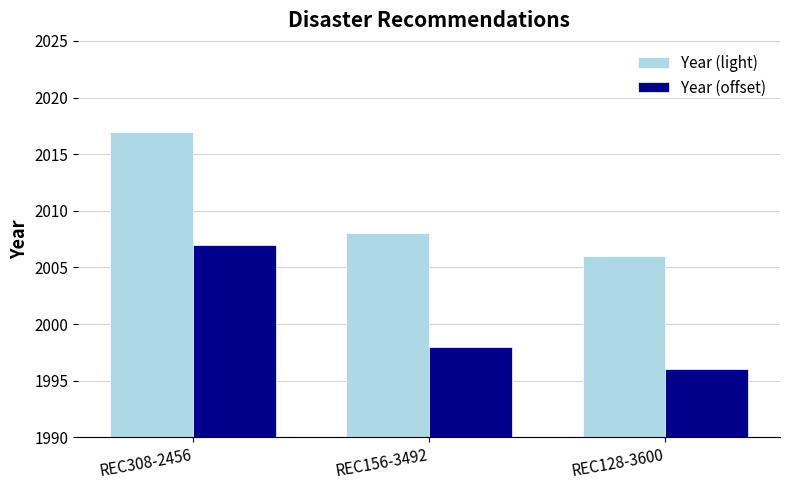

Rank the categories by Year (offset) value from lowest to highest.

REC128-3600, REC156-3492, REC308-2456